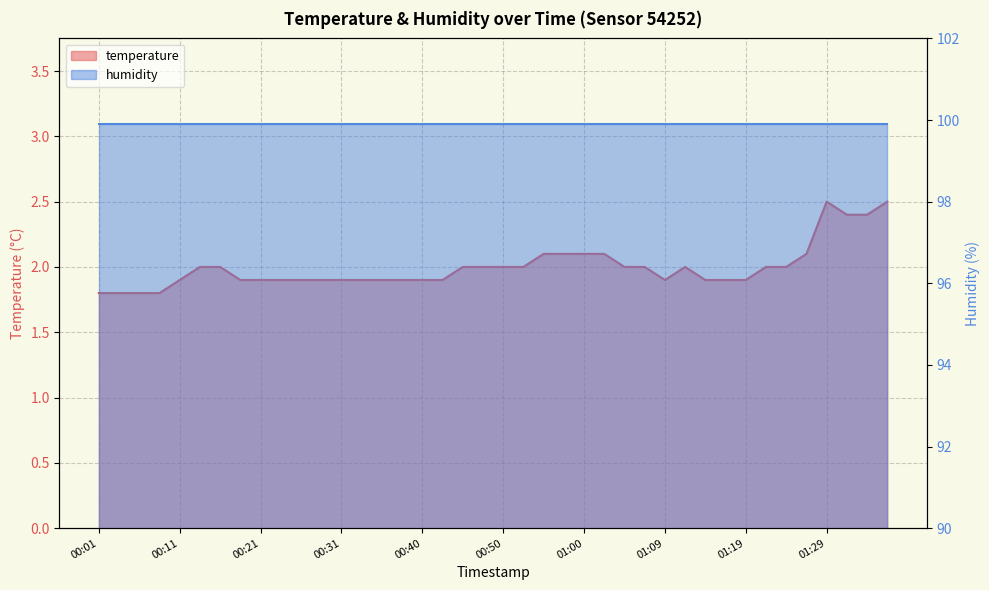

At which category does the chart reach its minimum across all series?

00:01